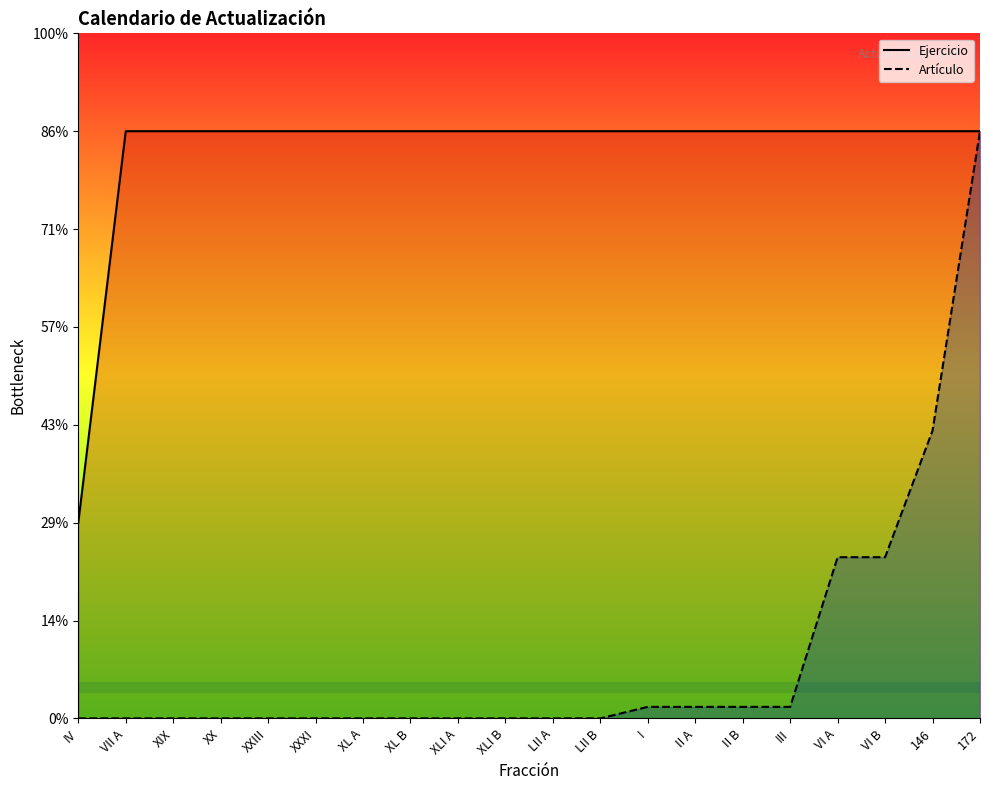

Which series has the largest range (max minus min)?

Artículo